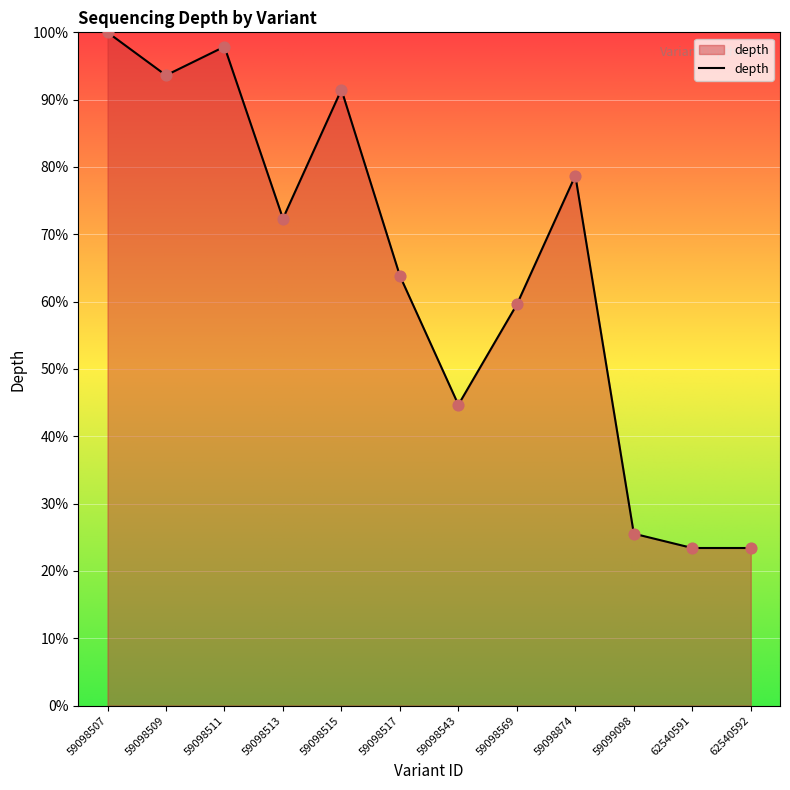

Approximately how many times larger is the value at 59098511 compared to 59098543?

2.2